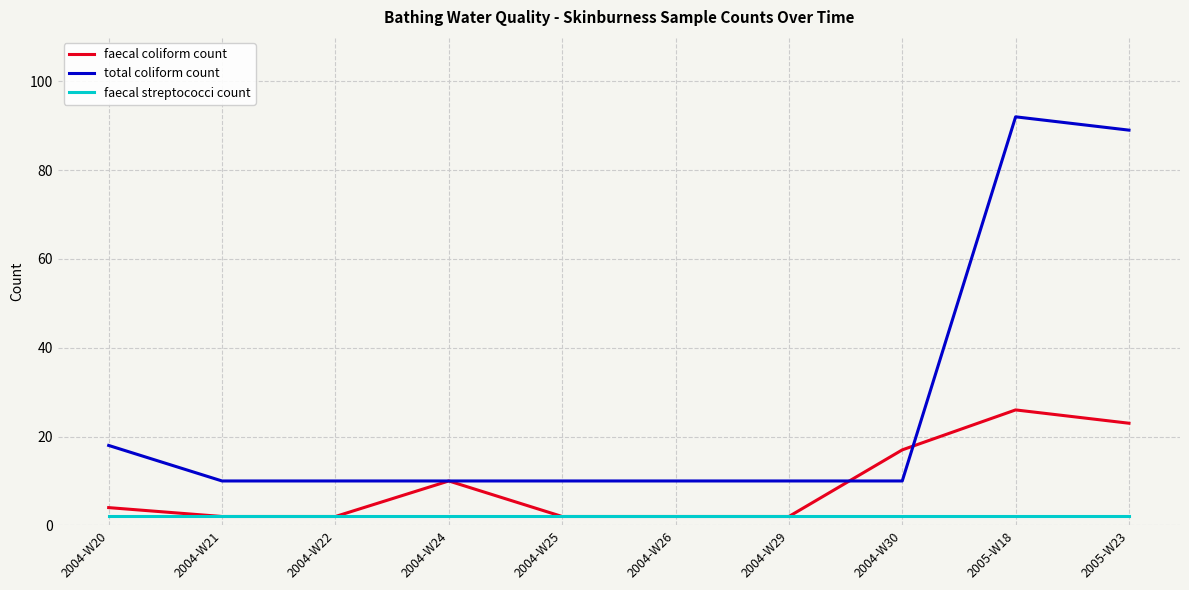

True or false: total coliform count has a value of 10 at 2004-W29.

True